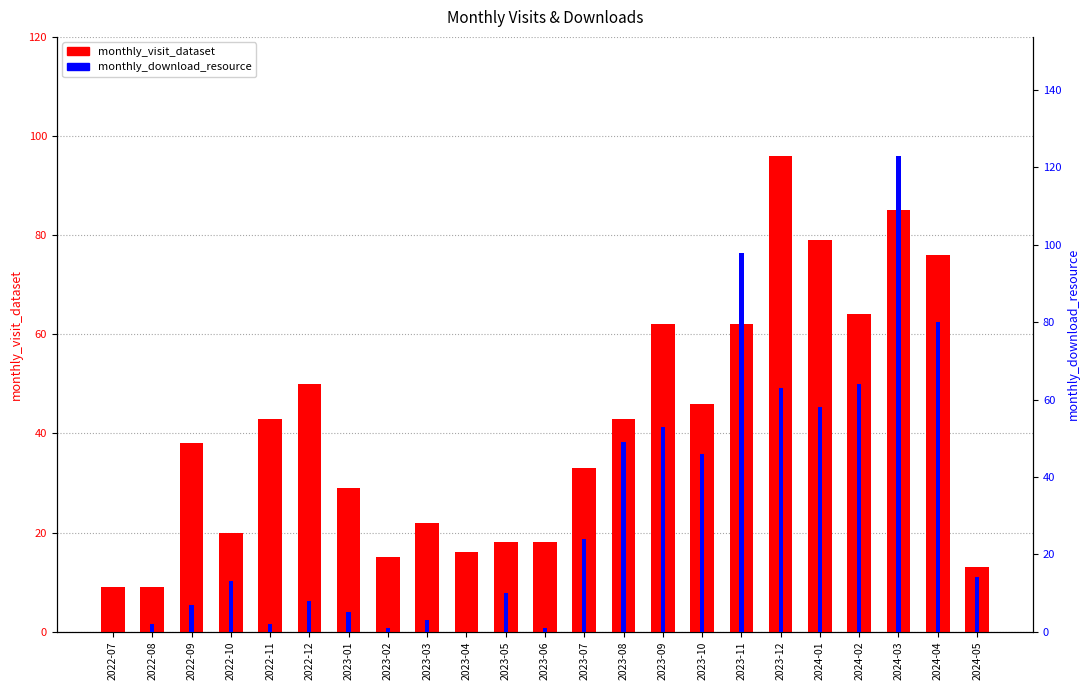

At which label does monthly_download_resource first exceed 13?

2023-07